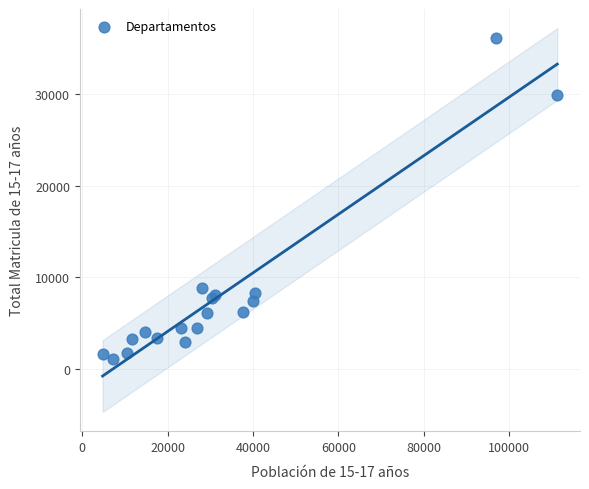

What Y value in the scatter plot is closest to 18583?

8890